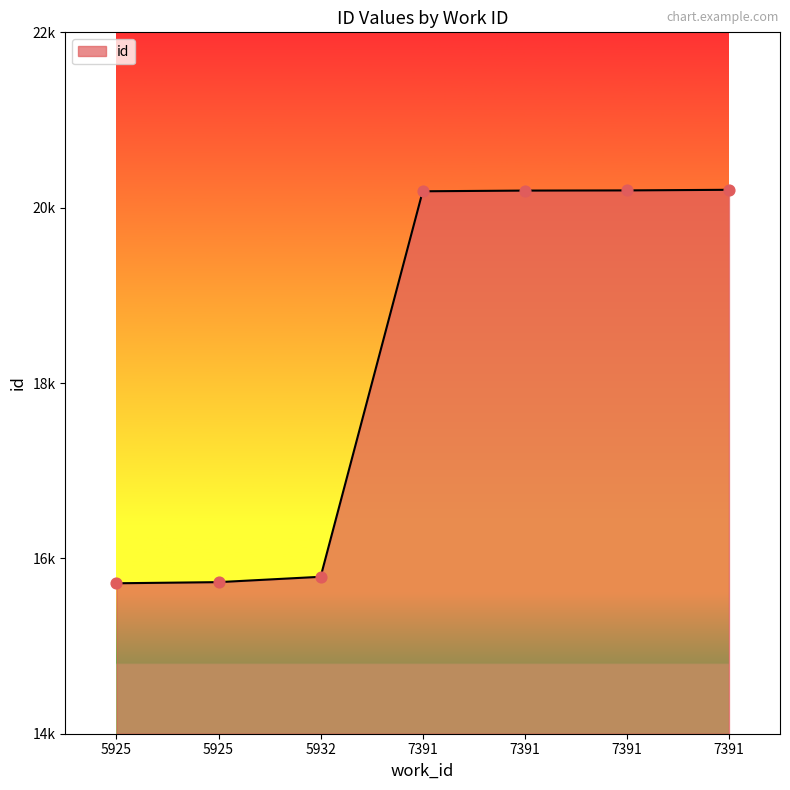

What is the change in value from 5932 to 7391?

+4407